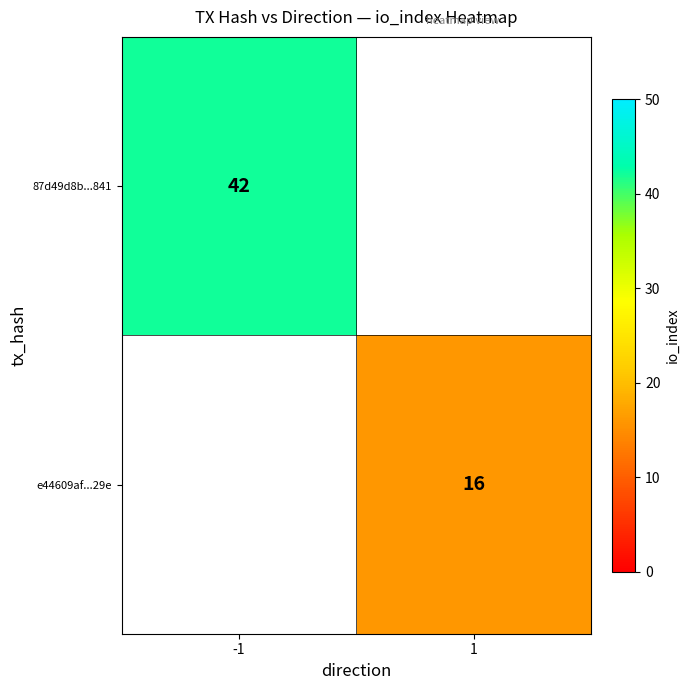

Is it true that 87d49d8b...841 equals 63.1 at -1?

False